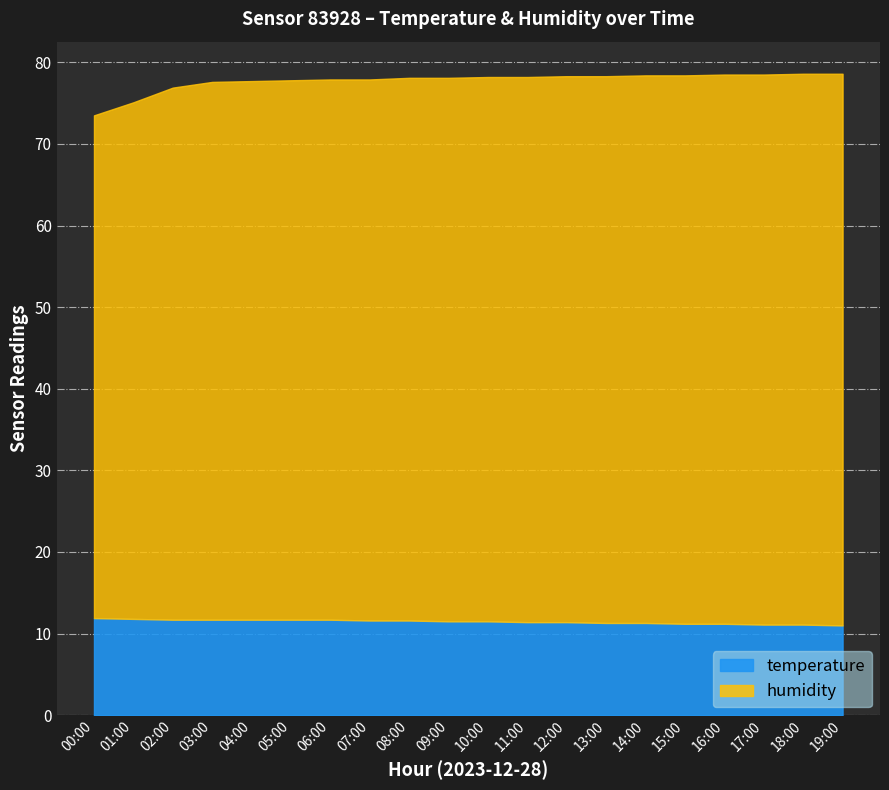

What is the difference between the humidity values at 04:00 and 06:00?

0.2